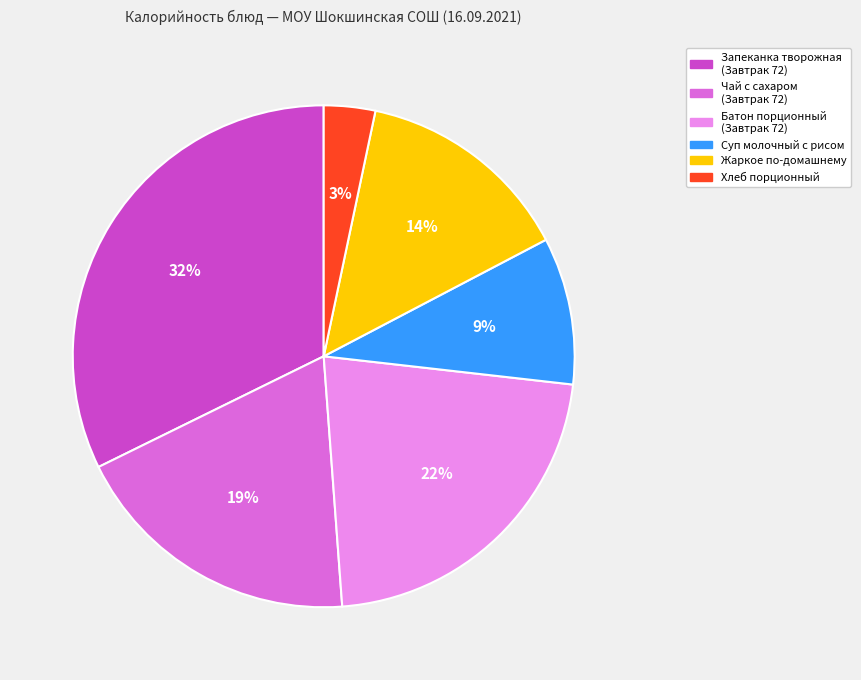

To the nearest percent, what percentage of the pie is Жаркое по-домашнему?

14%